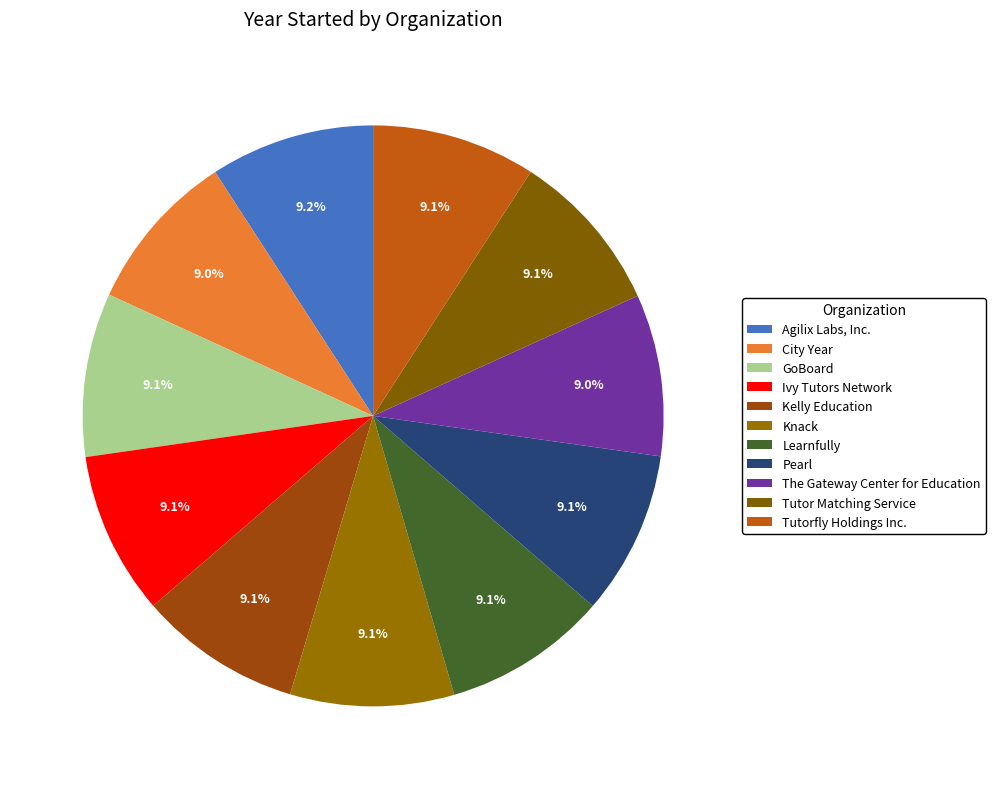

How much of the chart is everything except Agilix Labs, Inc.?

90.8%